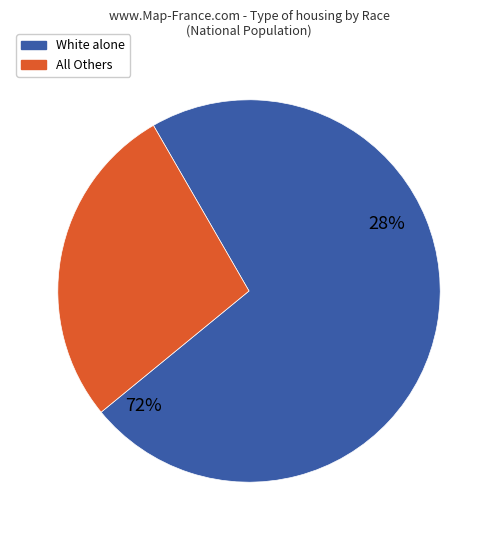

What percentage is the White alone slice, to the nearest percent?

72%